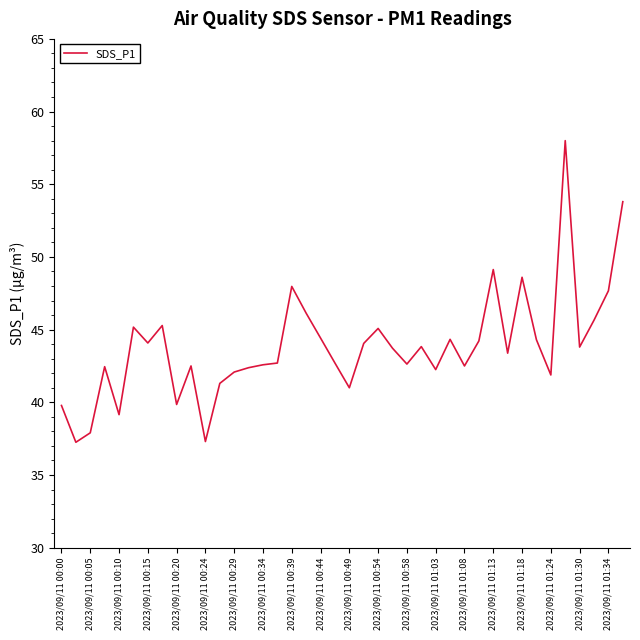

What is the maximum value shown in the chart?

58.0